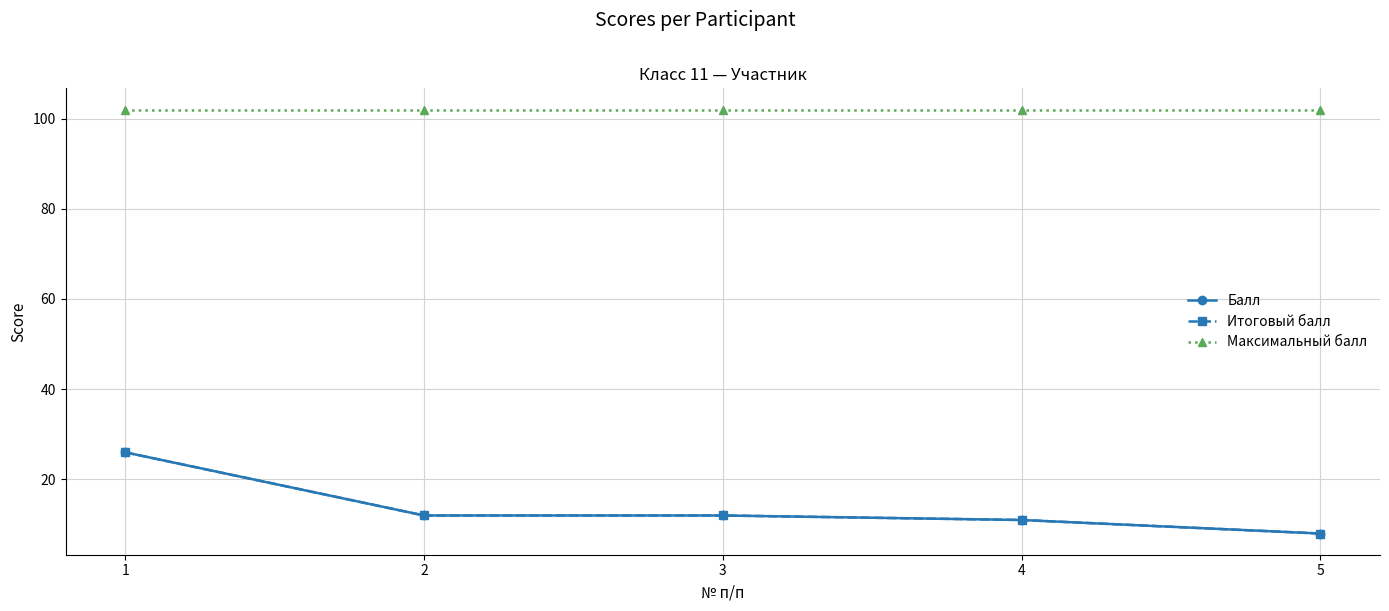

At which label does Итоговый балл reach its peak?

1